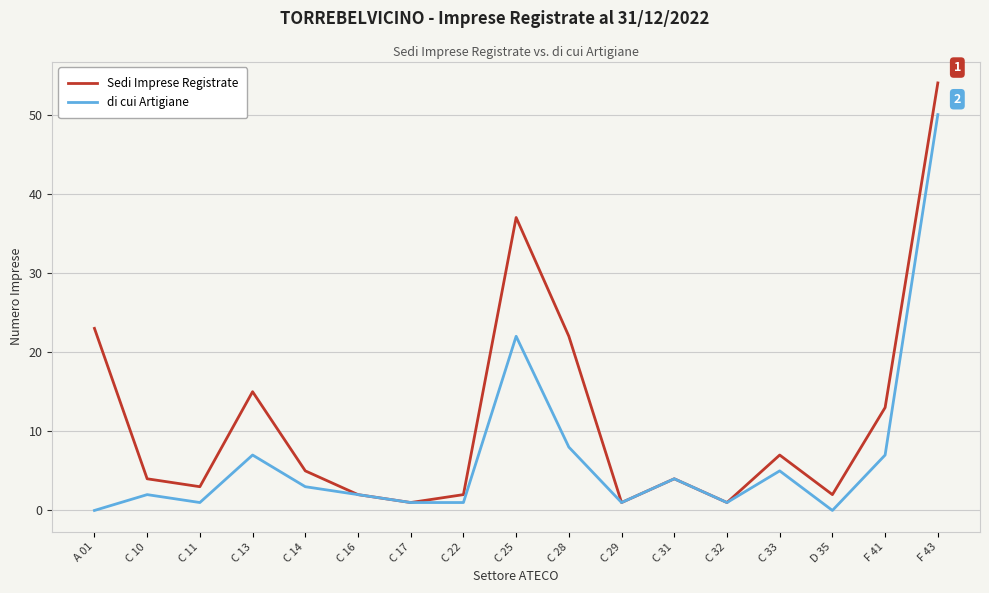

Reading right to left, transcribe all the data shown in this chart.

Sedi Imprese Registrate: 54	13	2	7	1	4	1	22	37	2	1	2	5	15	3	4	23
di cui Artigiane: 50	7	0	5	1	4	1	8	22	1	1	2	3	7	1	2	0